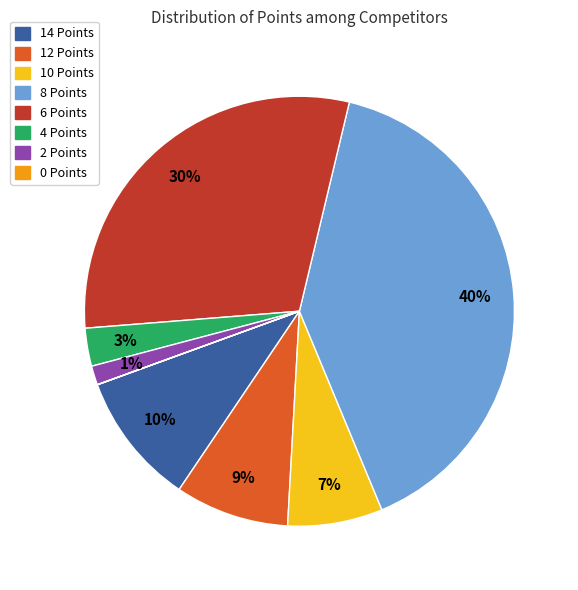

To the nearest percent, what is the average slice percentage?

12%